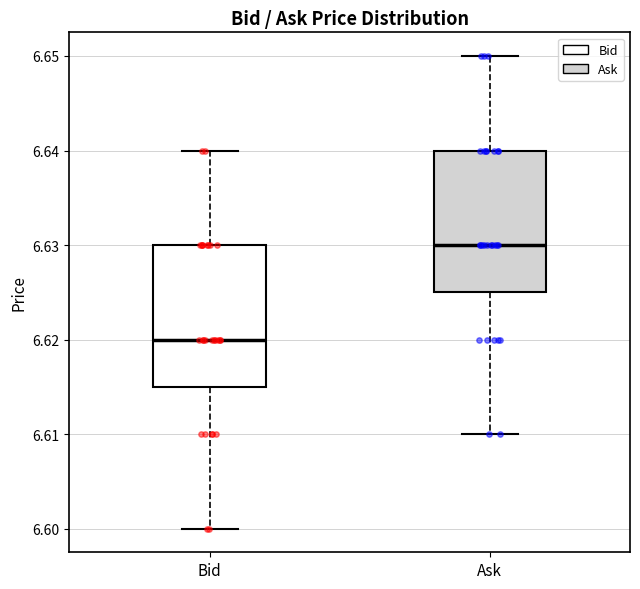

Which box's median line is the lowest?

Bid